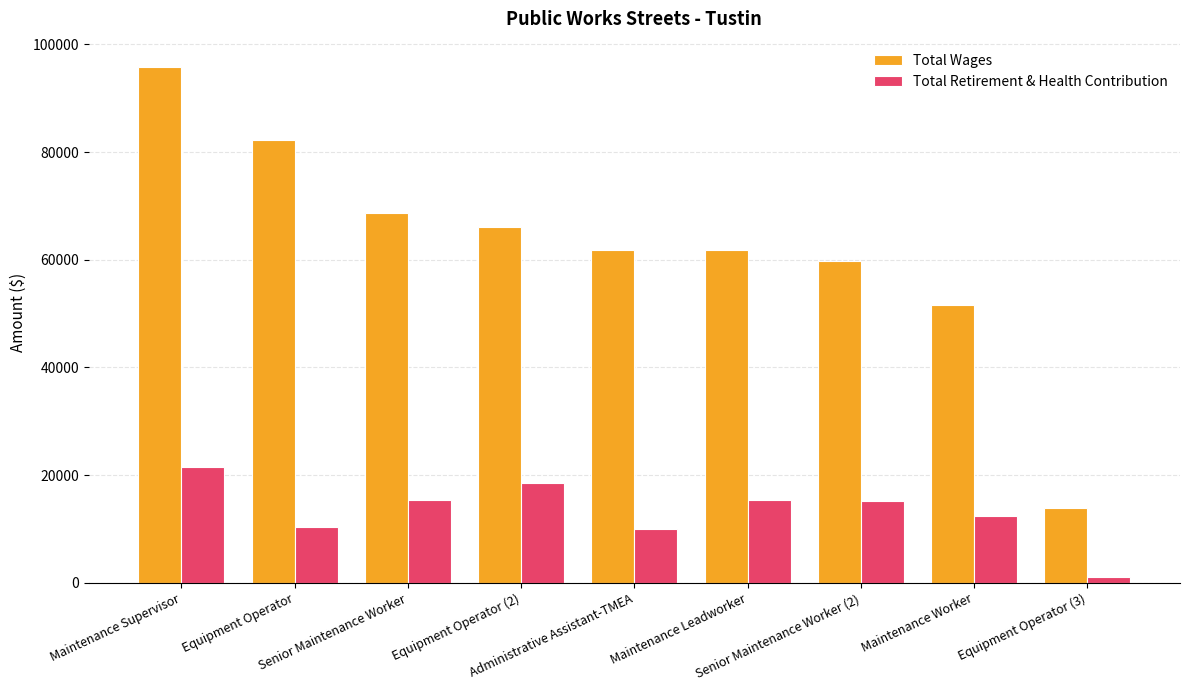

Which series has the largest range (max minus min)?

Total Wages